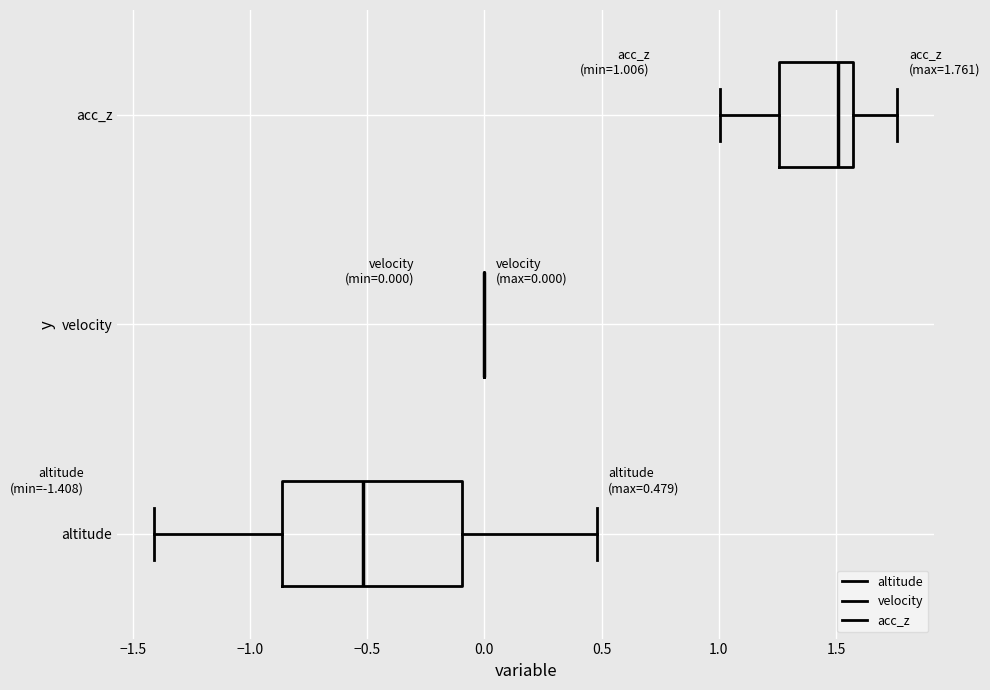

Which box is the widest, from its left edge to its right edge?

altitude